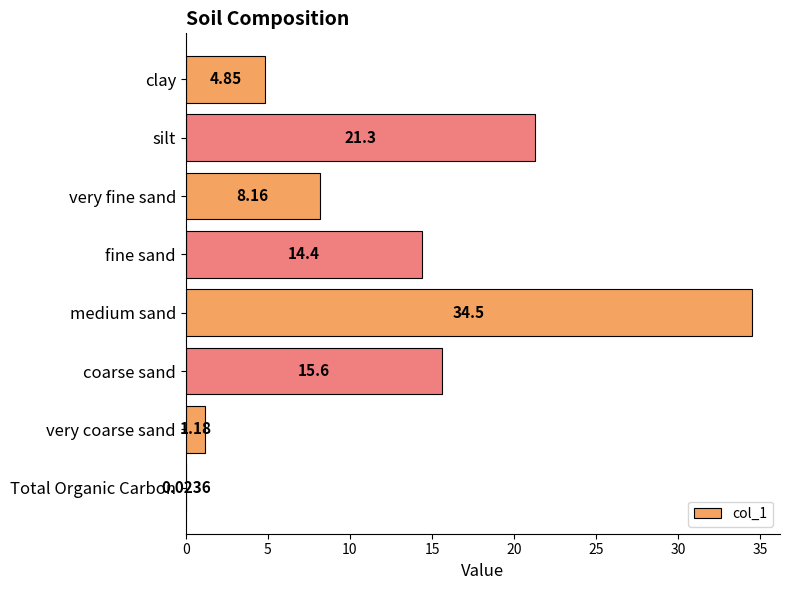

At which label is the value closest to 17?

coarse sand